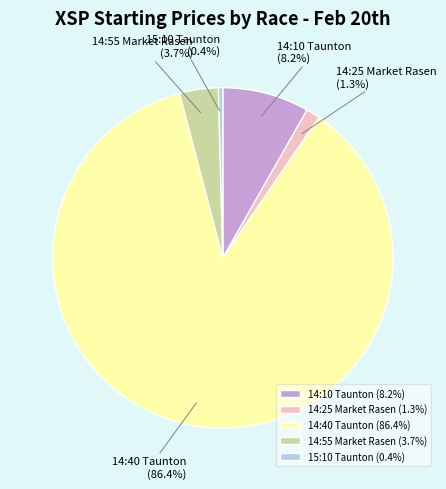

Does any single category account for the majority?

Yes